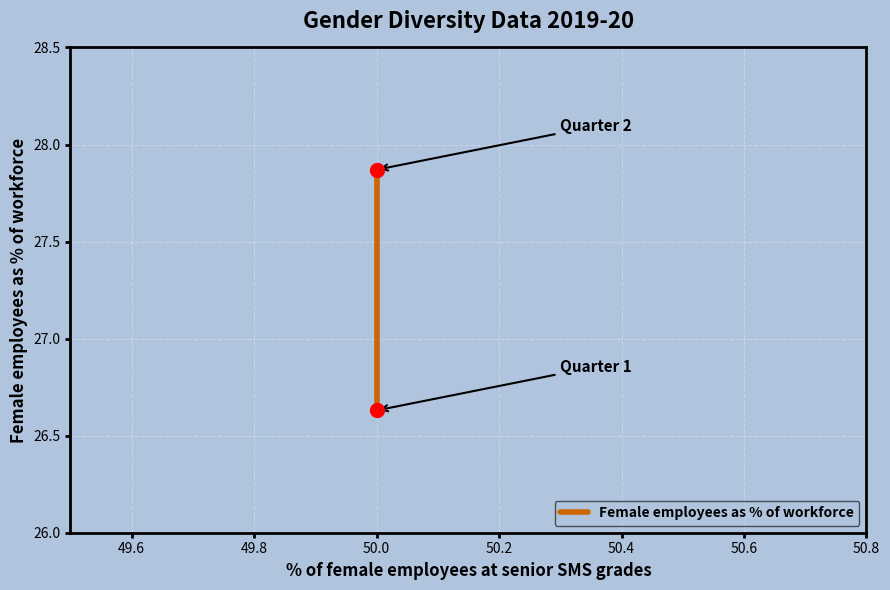

What is the range of Y values (max minus min)?

1.2